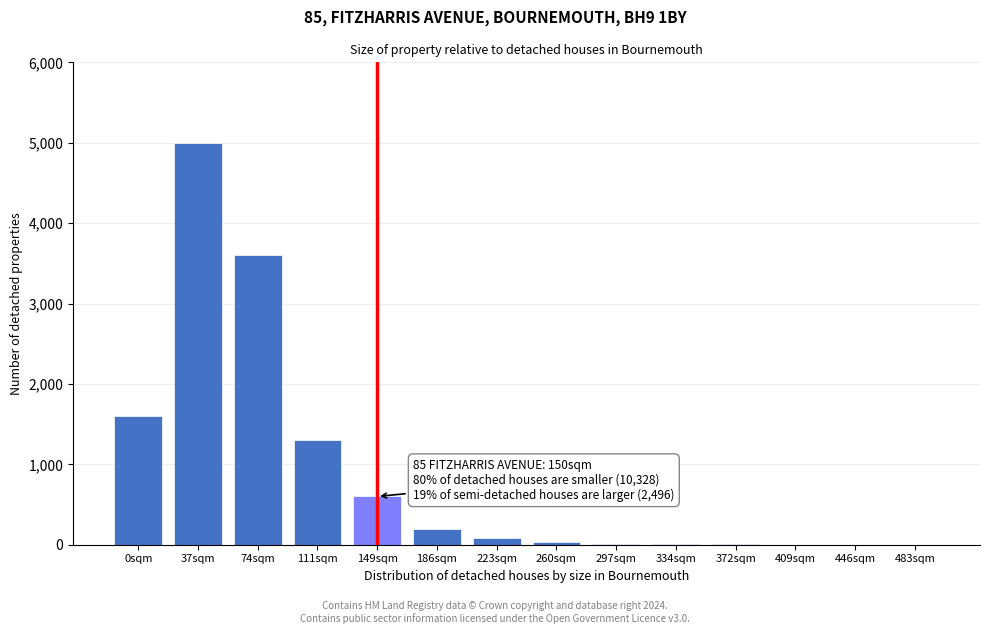

Where is the data nearest to the value 2500?

0sqm